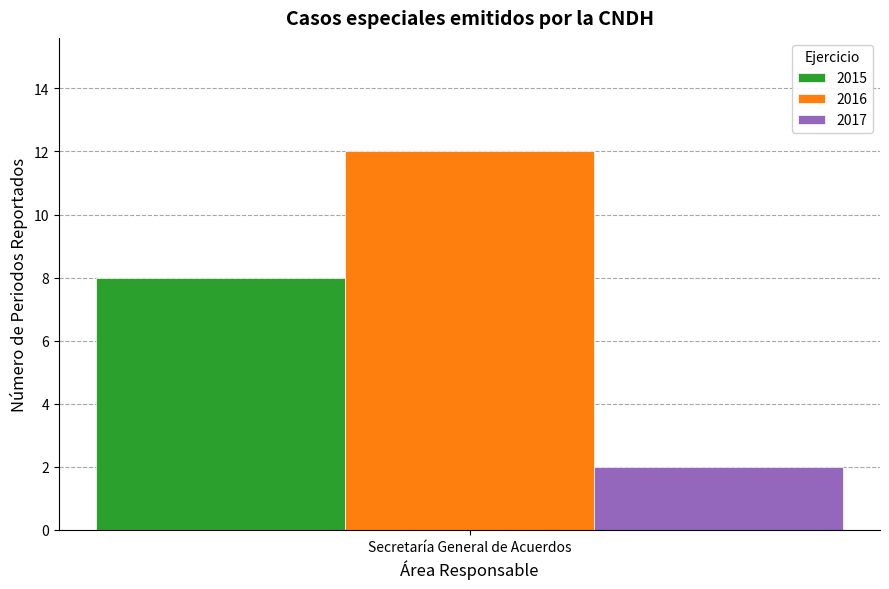

What is the minimum value for 2016?

12